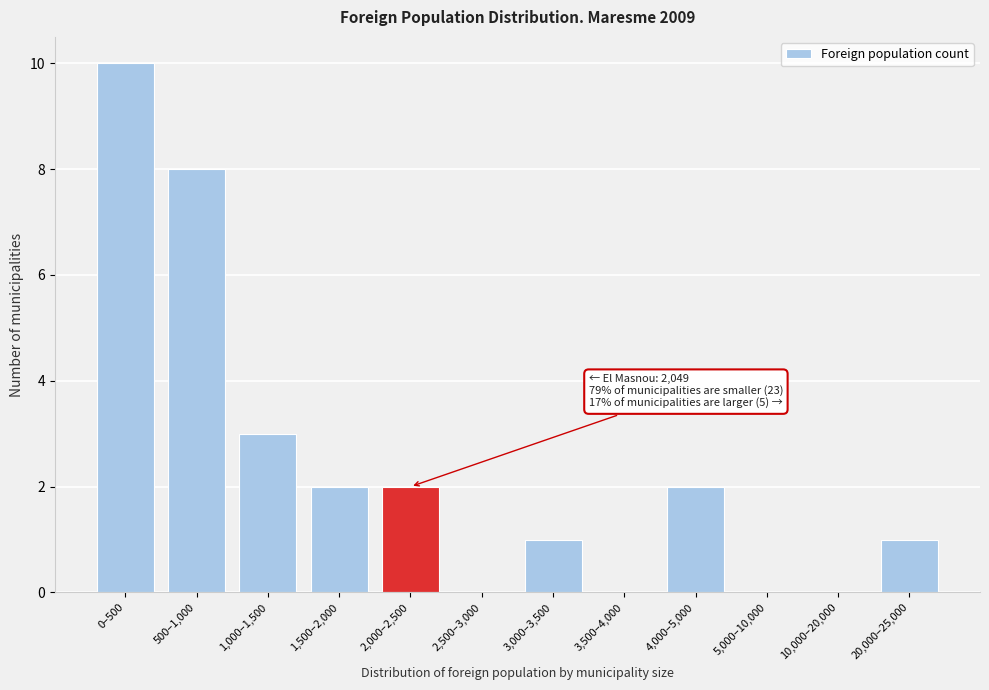

Reading right to left, what are all the values shown in this chart?

20,000–25,000=1	10,000–20,000=0	5,000–10,000=0	4,000–5,000=2	3,500–4,000=0	3,000–3,500=1	2,500–3,000=0	2,000–2,500=2	1,500–2,000=2	1,000–1,500=3	500–1,000=8	0–500=10